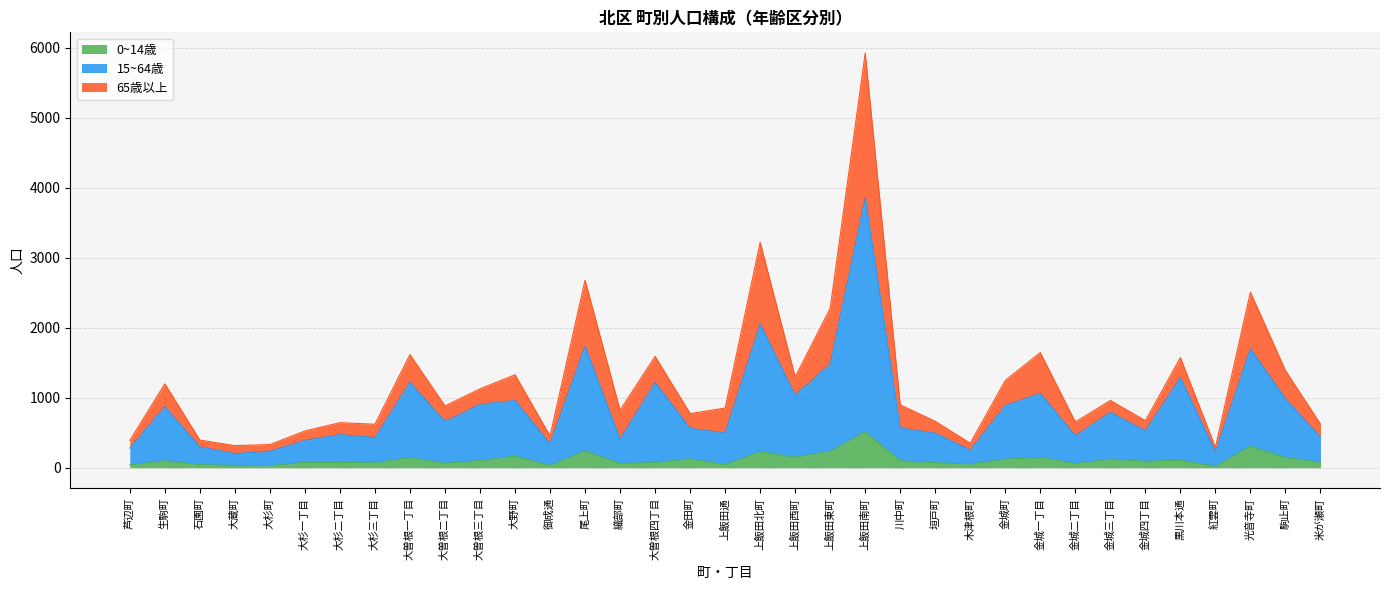

What are all the series names shown in the legend?

0~14歳, 15~64歳, 65歳以上